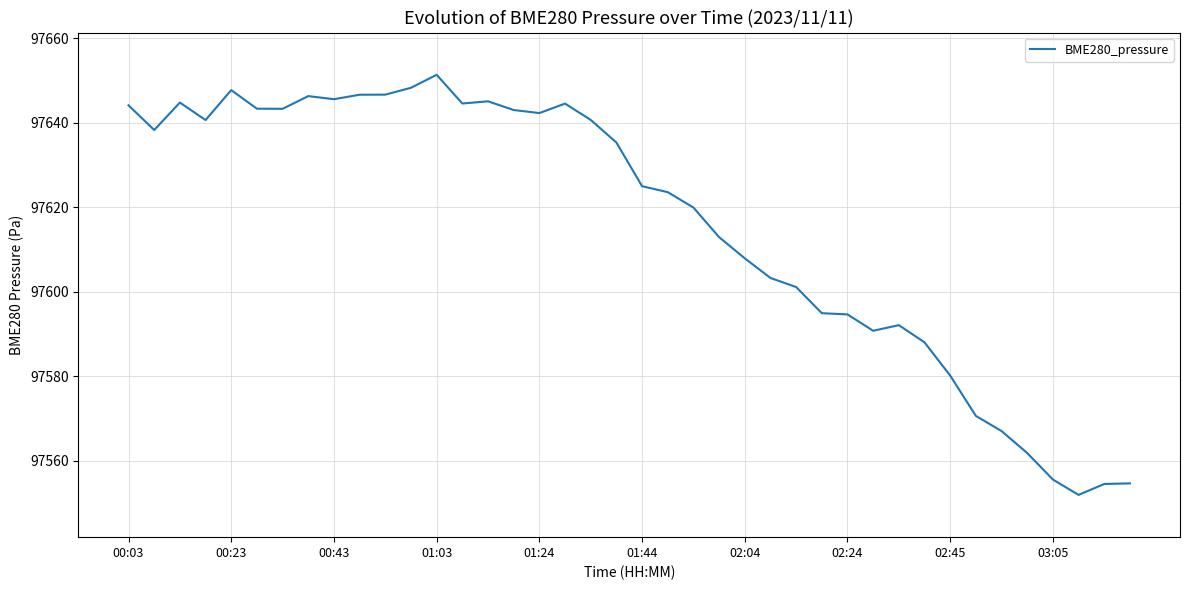

What is the maximum value shown in the chart?

97651.4